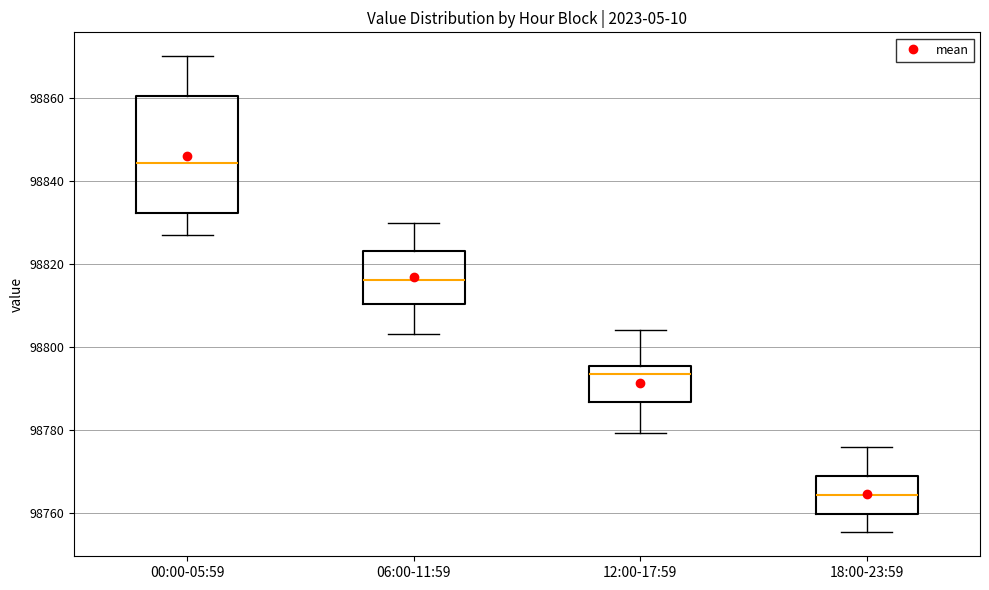

Reading left to right, transcribe this box plot: for each box, give where its median line is, the range the box spans, and where its two whiskers end, as read against the y-axis. The values are not printed on the chart, so give them approximately, as read against the axis.

00:00-05:59: median 98844, box 98832 to 98860, whiskers 98828 to 98870
06:00-11:59: median 98816, box 98810 to 98824, whiskers 98804 to 98830
12:00-17:59: median 98794, box 98786 to 98796, whiskers 98780 to 98804
18:00-23:59: median 98764, box 98760 to 98770, whiskers 98756 to 98776